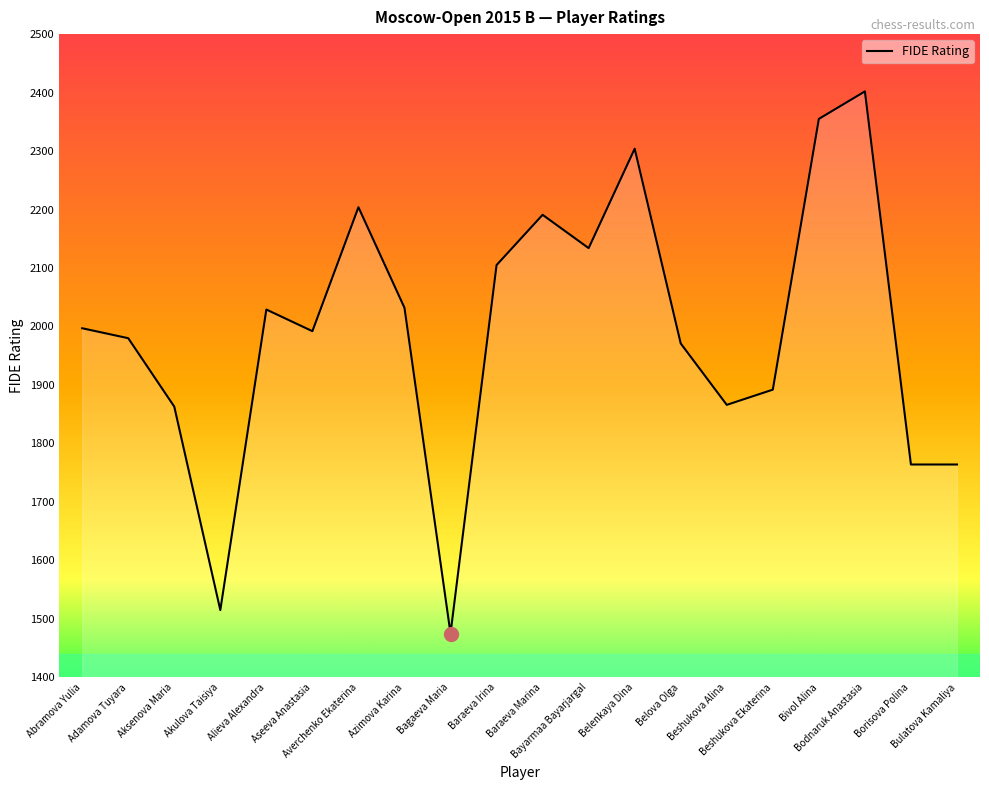

What is the difference between the maximum and minimum values?

927